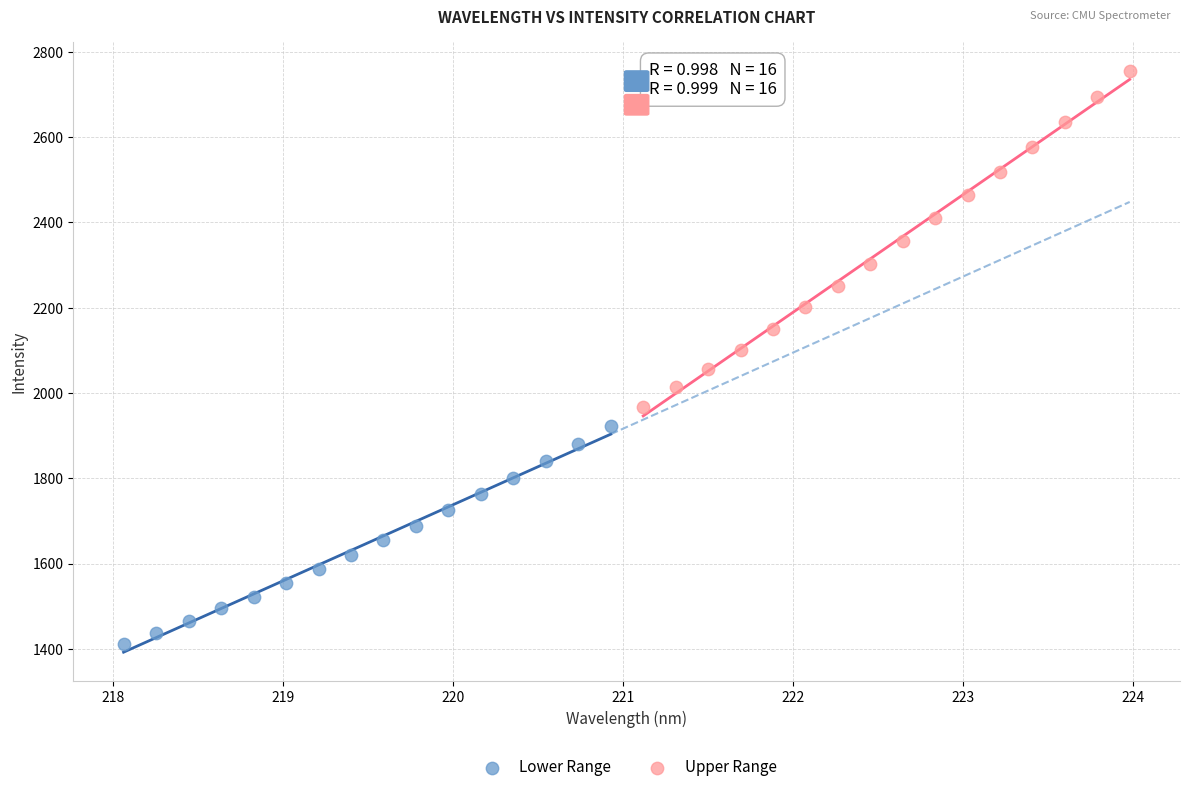

Which series has the widest spread of Y values?

Upper Range